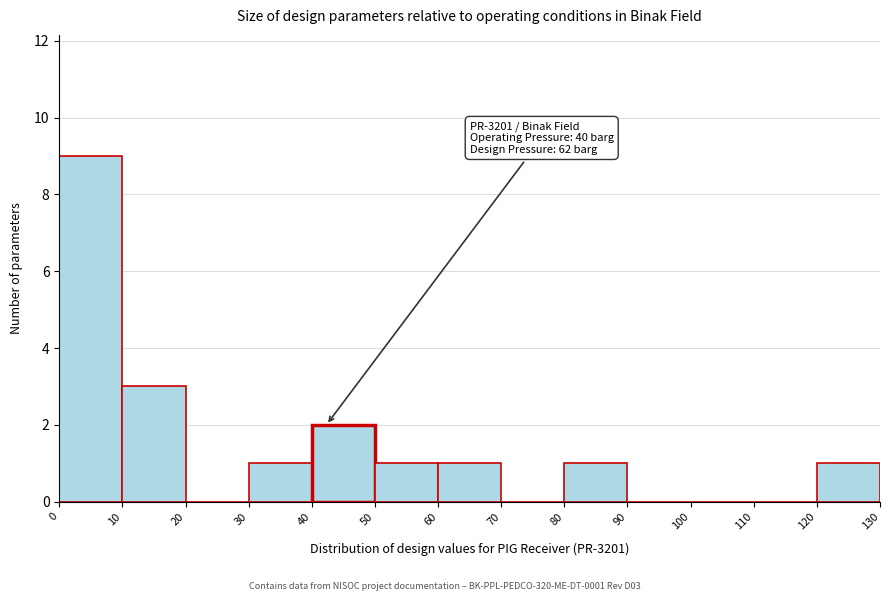

Which range on the x-axis has the tallest bar?

0 to 10